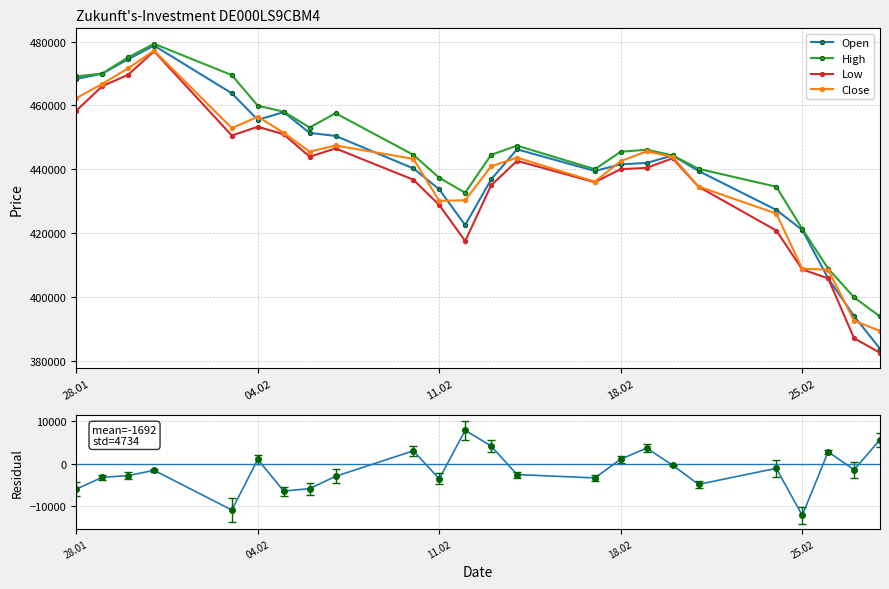

What is the value of the Open point at the 18th from the left?

444292